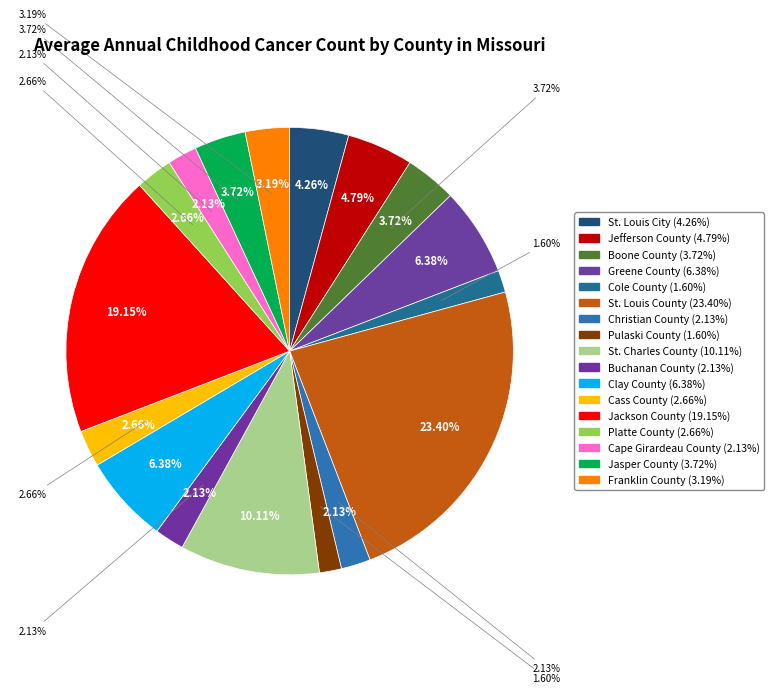

To the nearest percent, what portion does St. Charles County represent?

10%